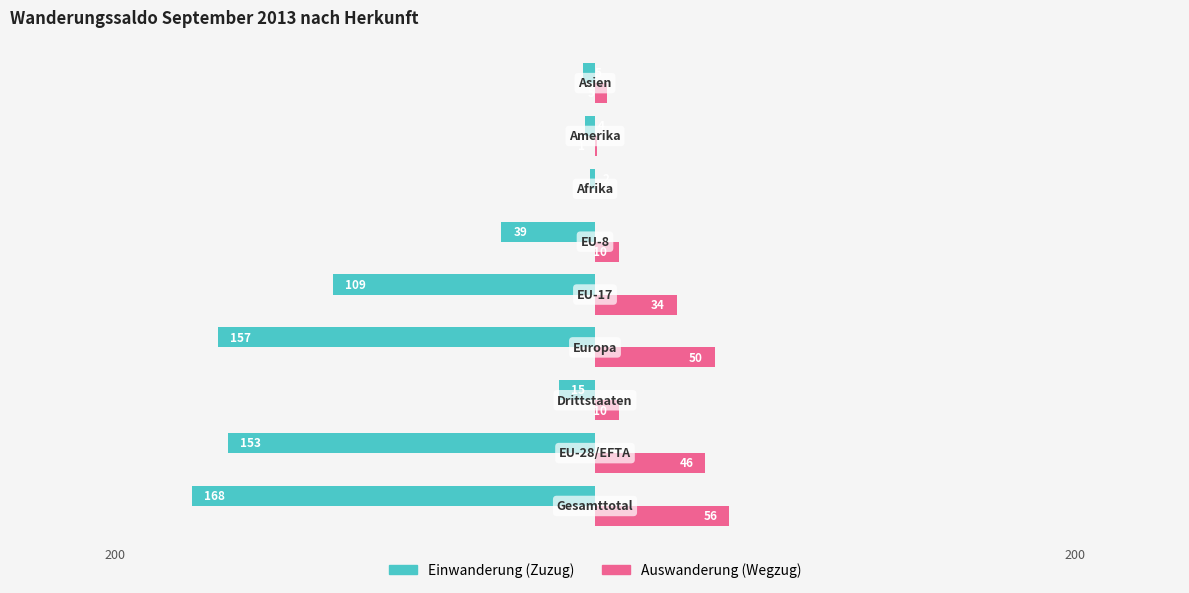

What are all the series names shown in the legend?

Einwanderung (Zuzug), Auswanderung (Wegzug)